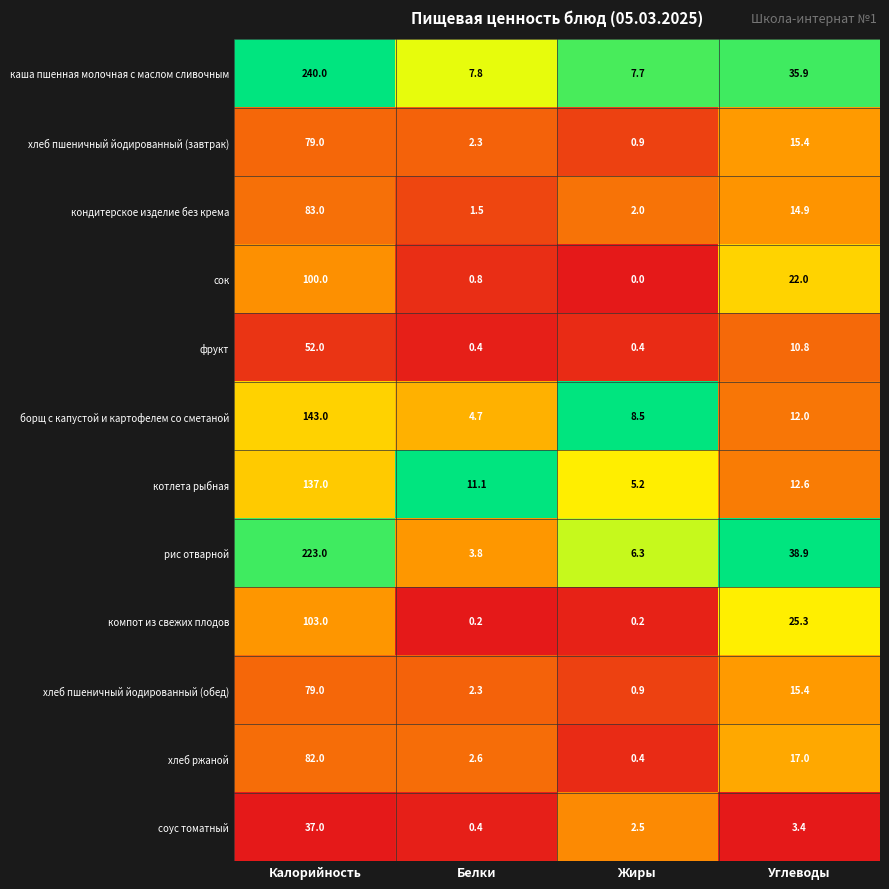

The рис отварной series shows 5.0 at Белки. True or false?

False